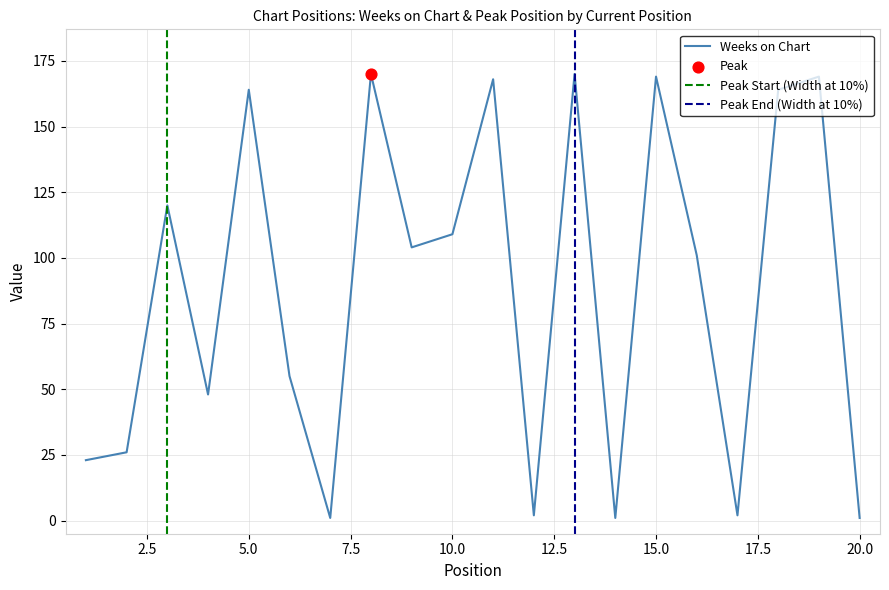

What is the ratio of the value at 9 to the value at 12?

52.0